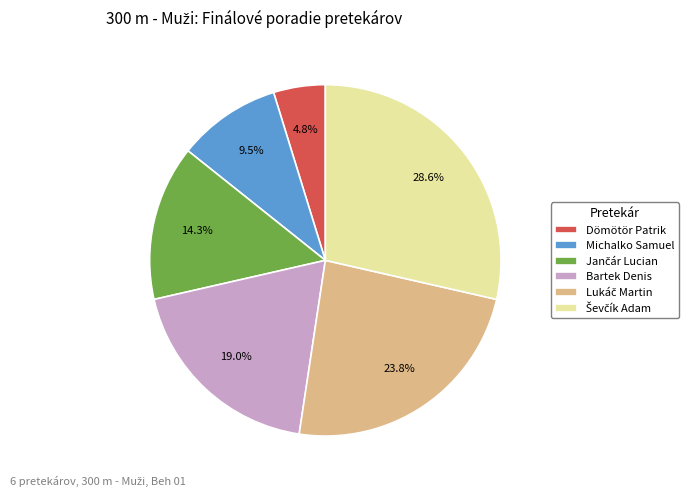

What is the smallest slice in the pie chart?

Dömötör Patrik